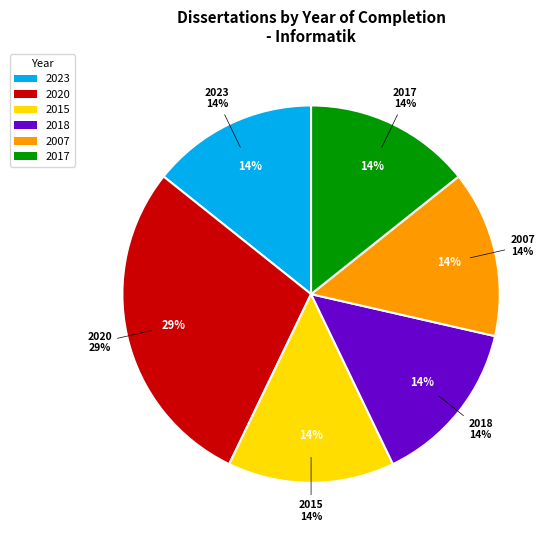

Is there any slice that represents more than half of the pie?

No